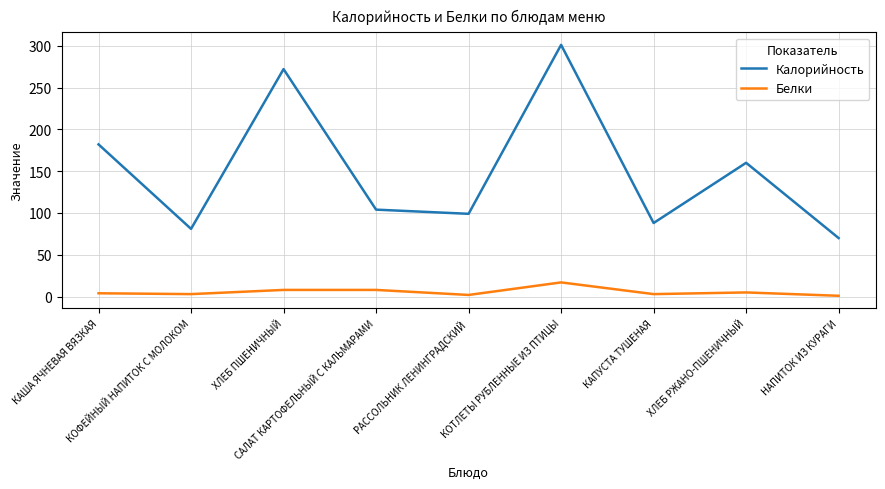

List the series in order of their overall mean, lowest first.

Белки, Калорийность